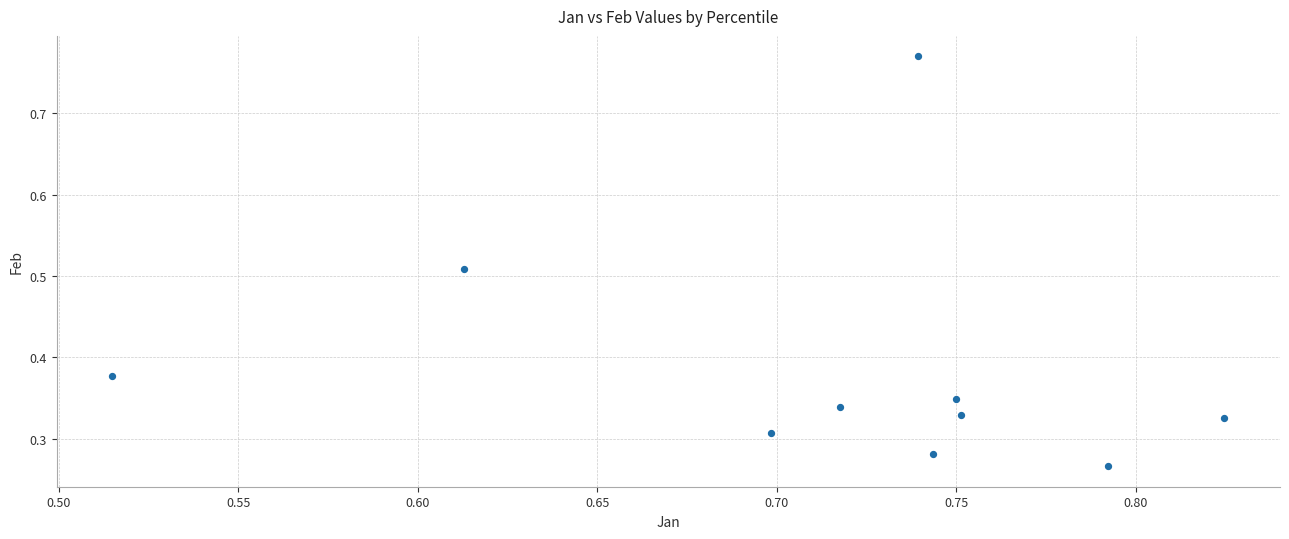

Count the number of points in this scatter plot.

10